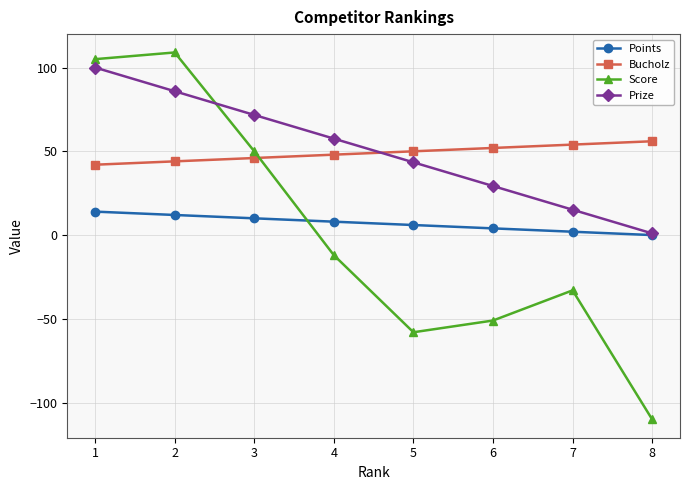

At which label does Score reach its minimum?

8